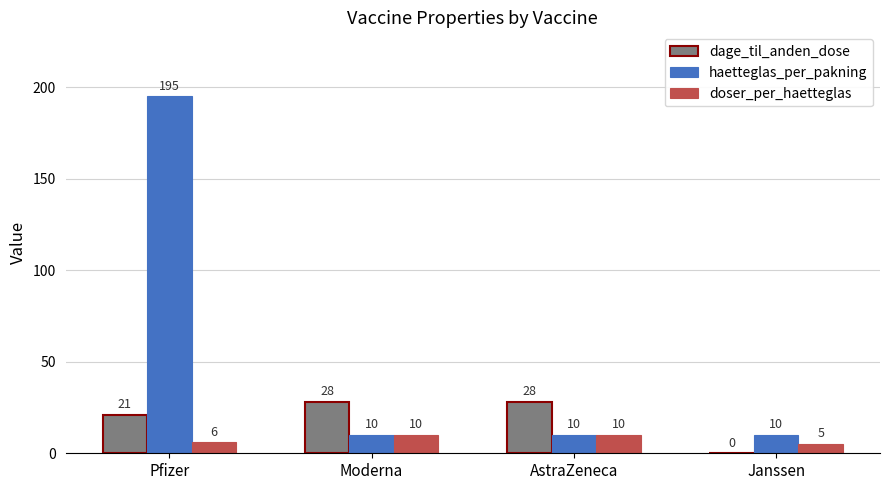

The value of dage_til_anden_dose at AstraZeneca is 28. True or false?

True